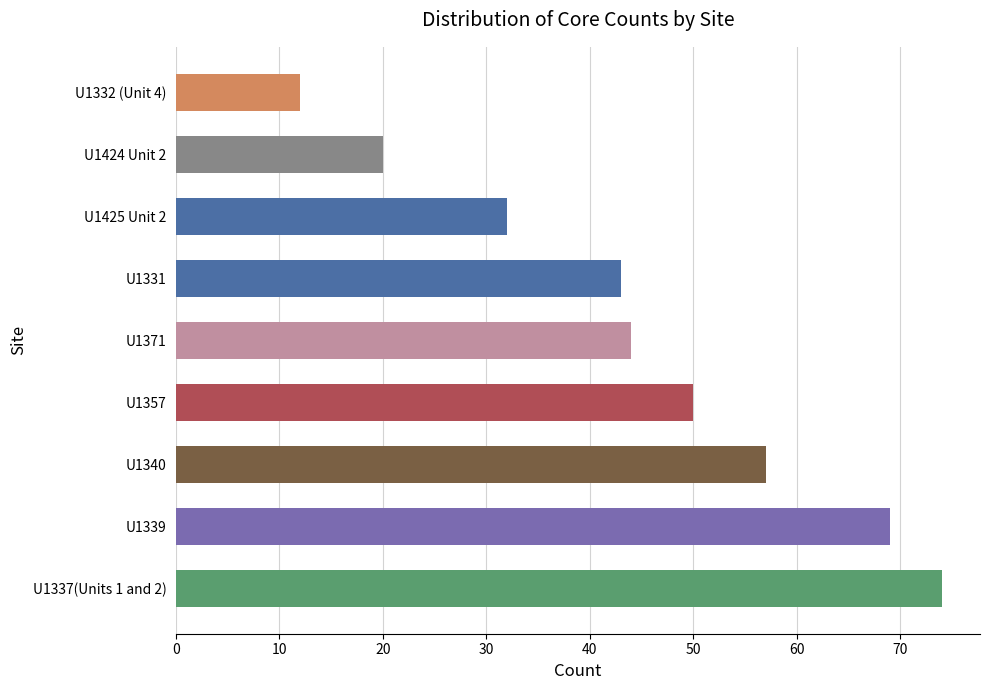

What is the greatest value displayed?

74